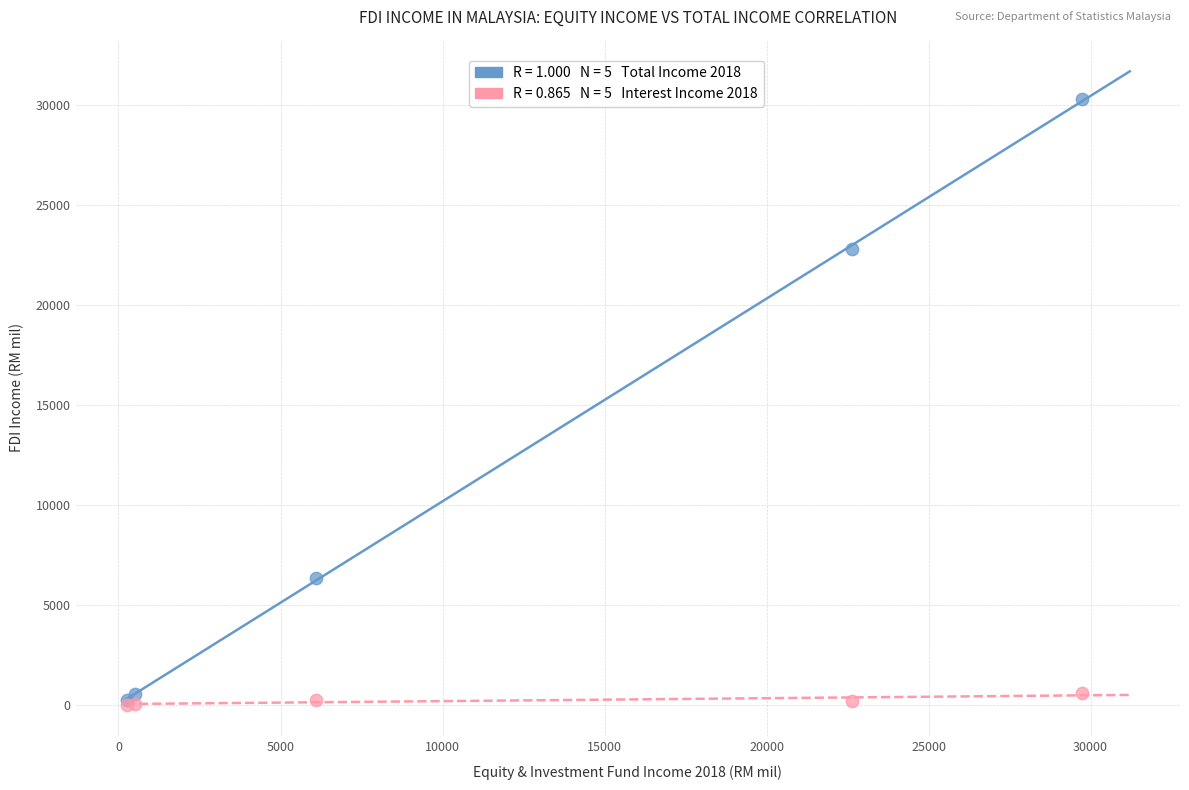

Across all series, what Y value is closest to 15145?

22823.0